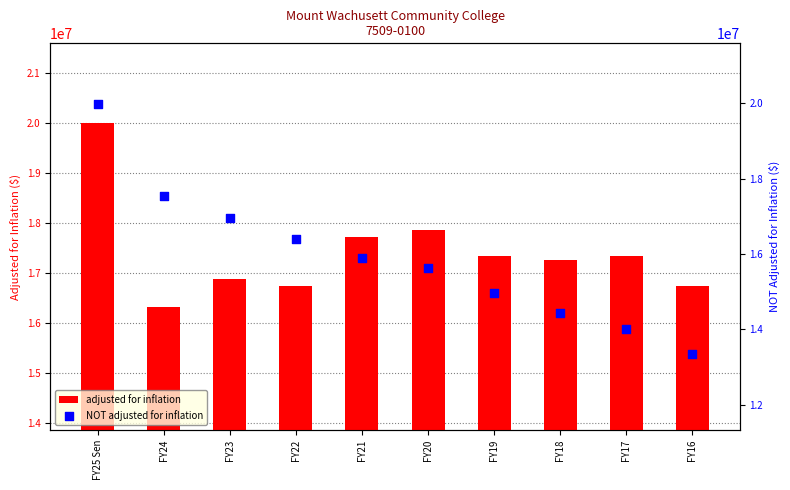

Which series reaches the maximum Y coordinate?

adjusted for inflation